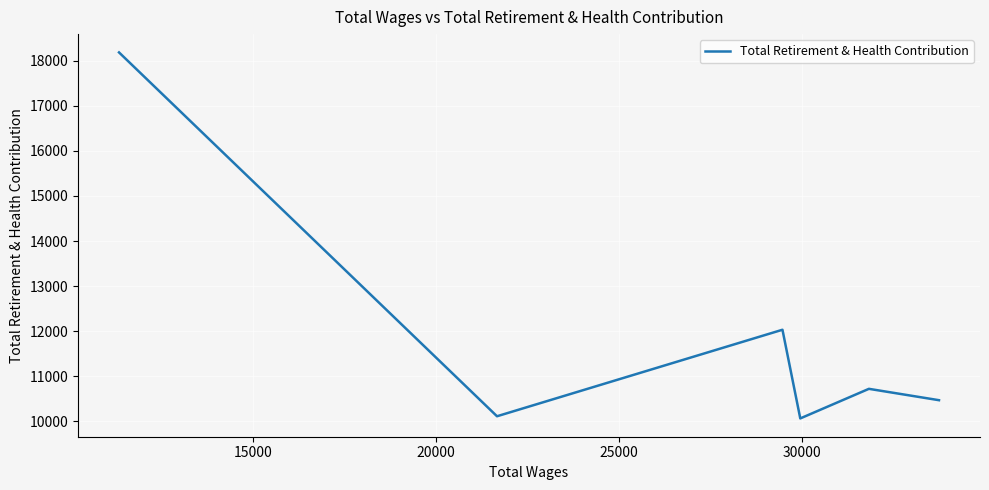

How many lines are shown in the chart?

1